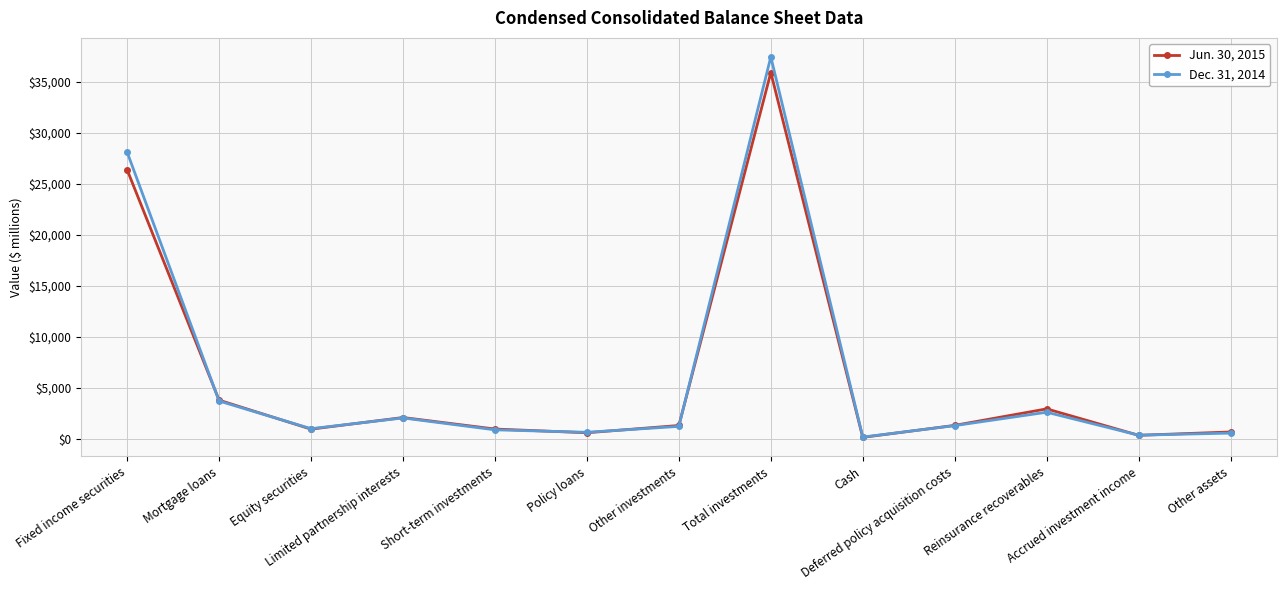

Does the chart have visible grid lines?

Yes